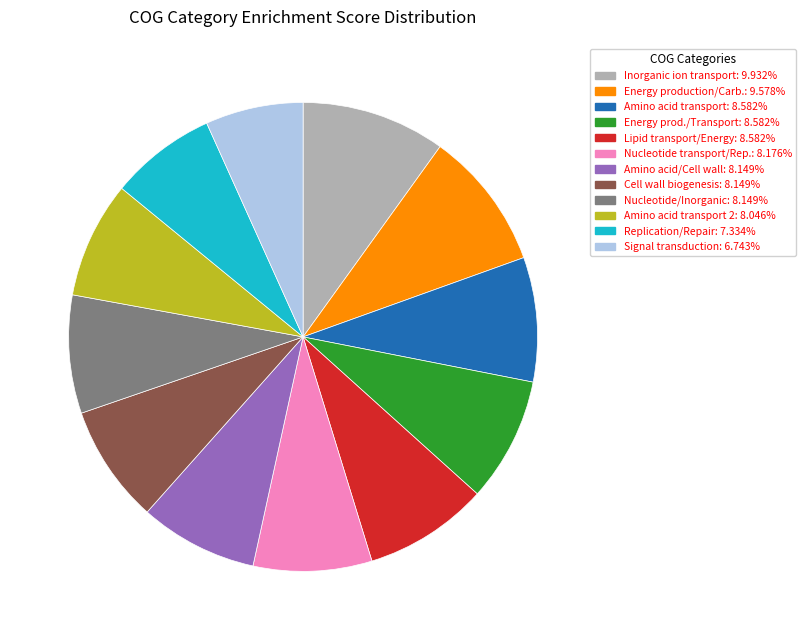

Does any single category account for the majority?

No